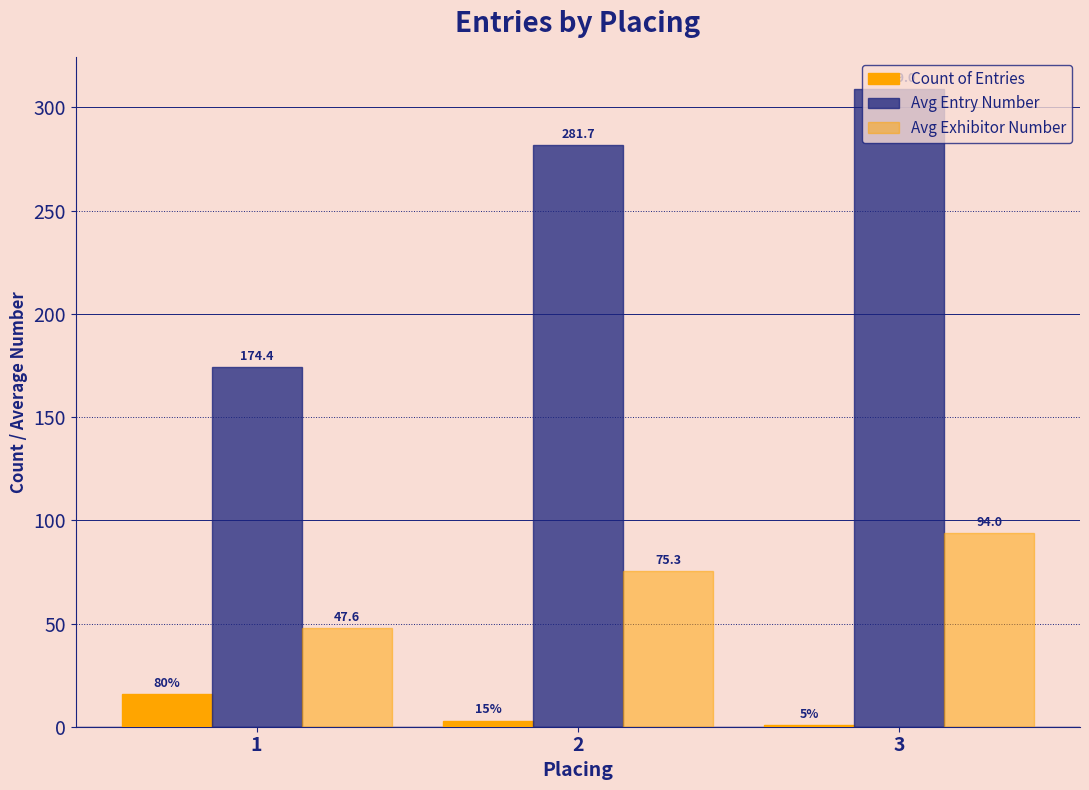

What is the approximate value of Avg Exhibitor Number at 1?

47.6